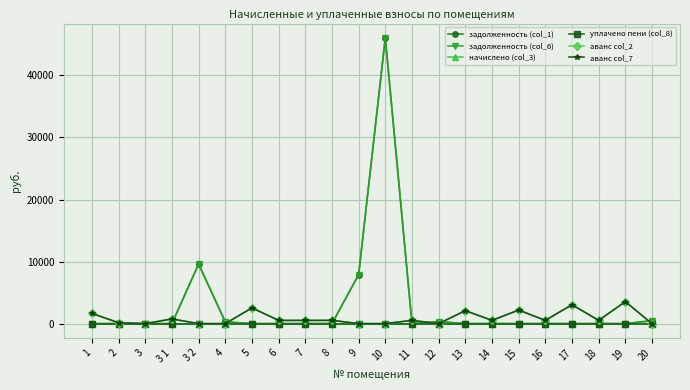

What is the label of the 15th point from the left?

13